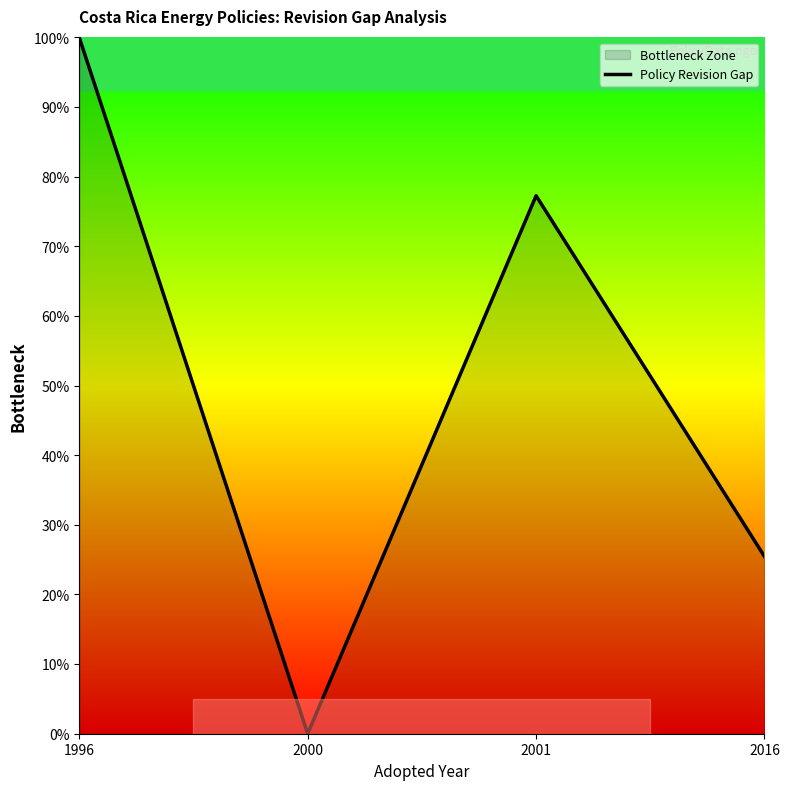

What is the maximum value shown in the chart?

100.0